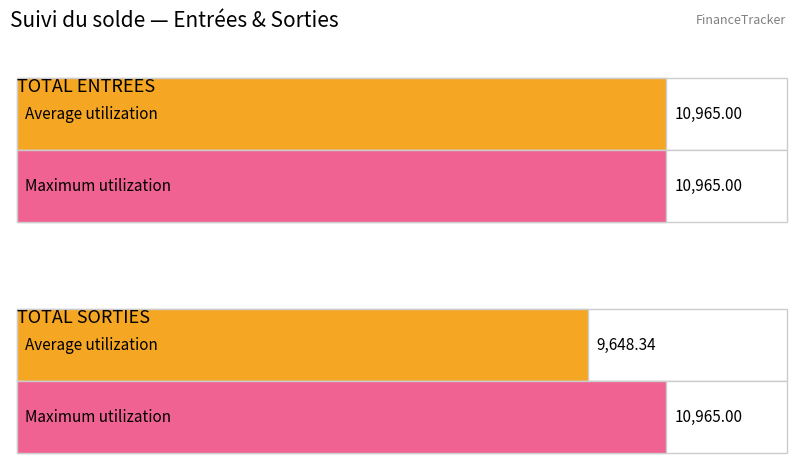

What is the total value across all series at TOTAL ENTREES?

21930.0